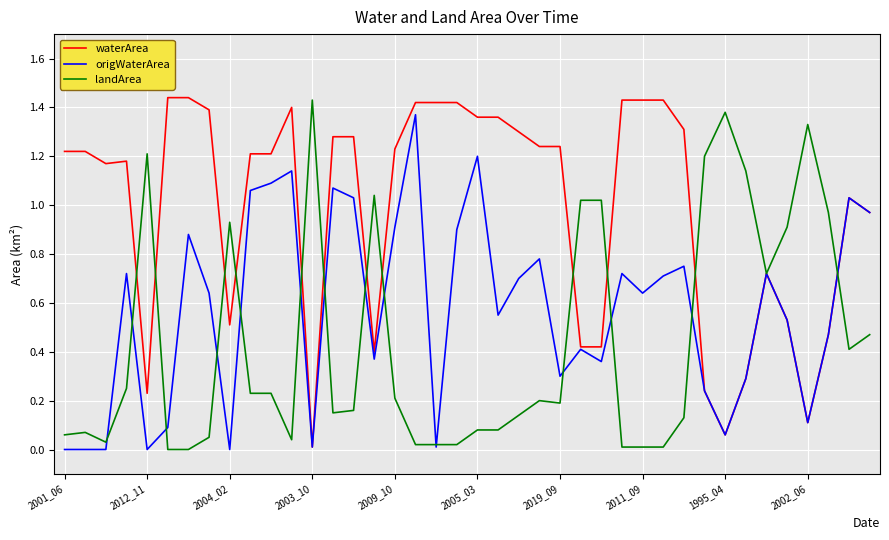

Which series has the largest total across all categories?

waterArea